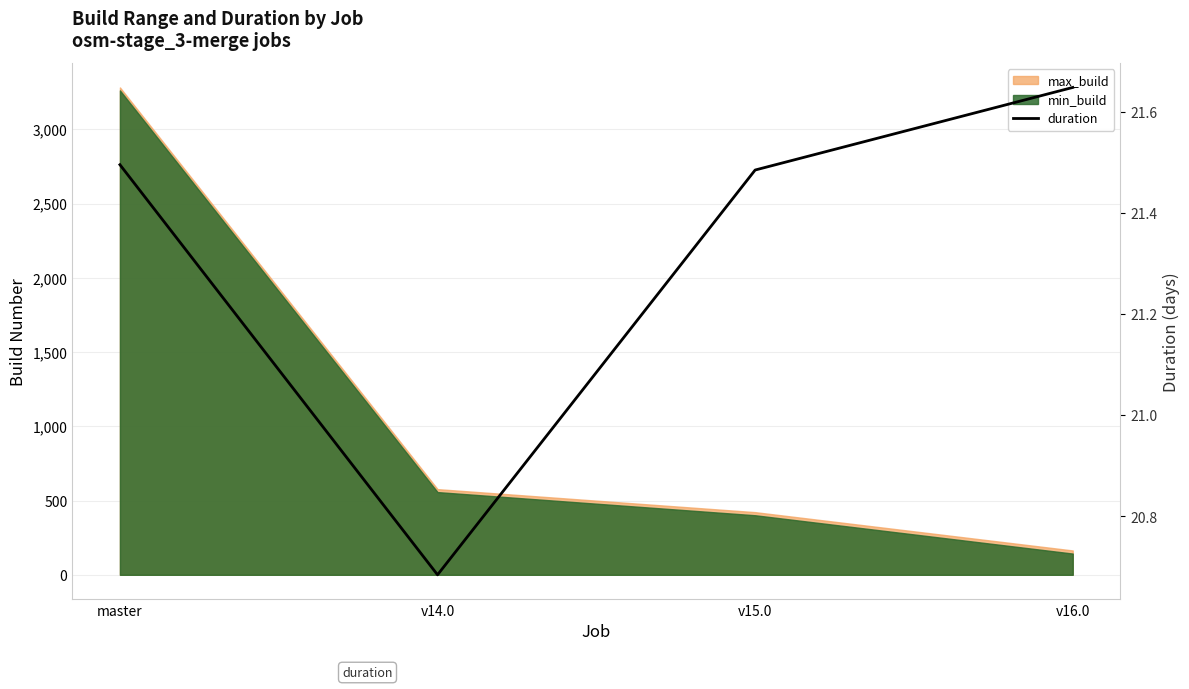

How many values are between 21 and 22?

3